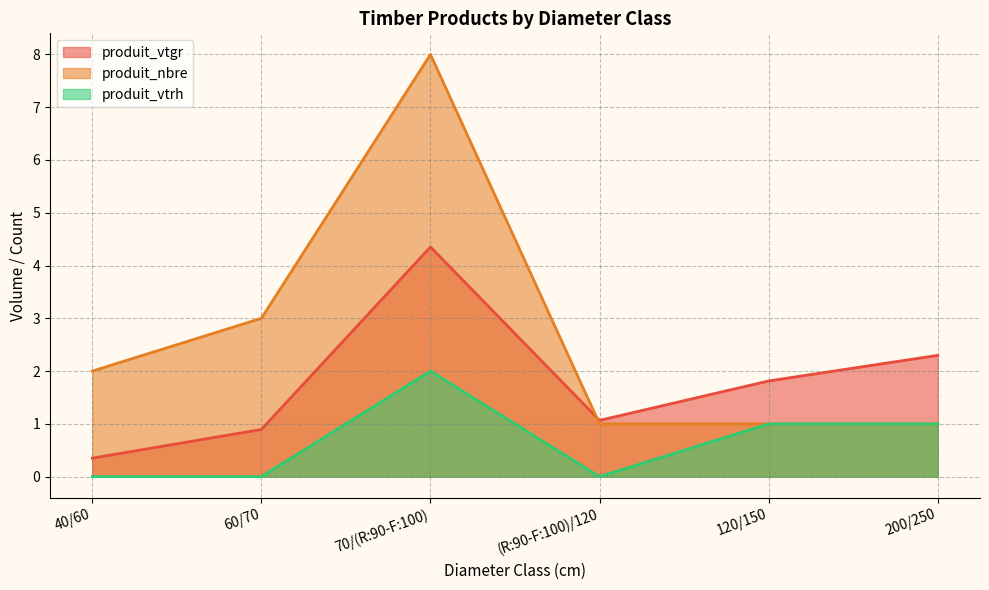

Which series has the widest spread of values?

produit_nbre